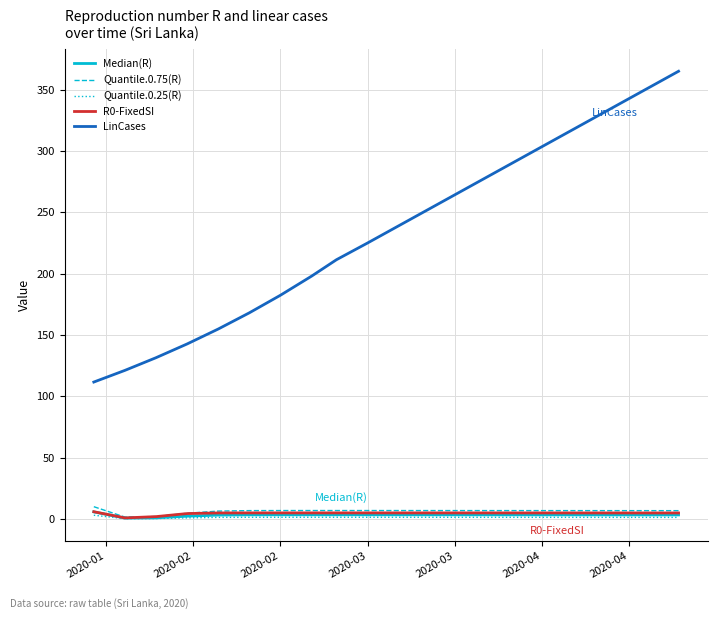

True or false: Quantile.0.75(R) and LinCases intersect in this chart.

False